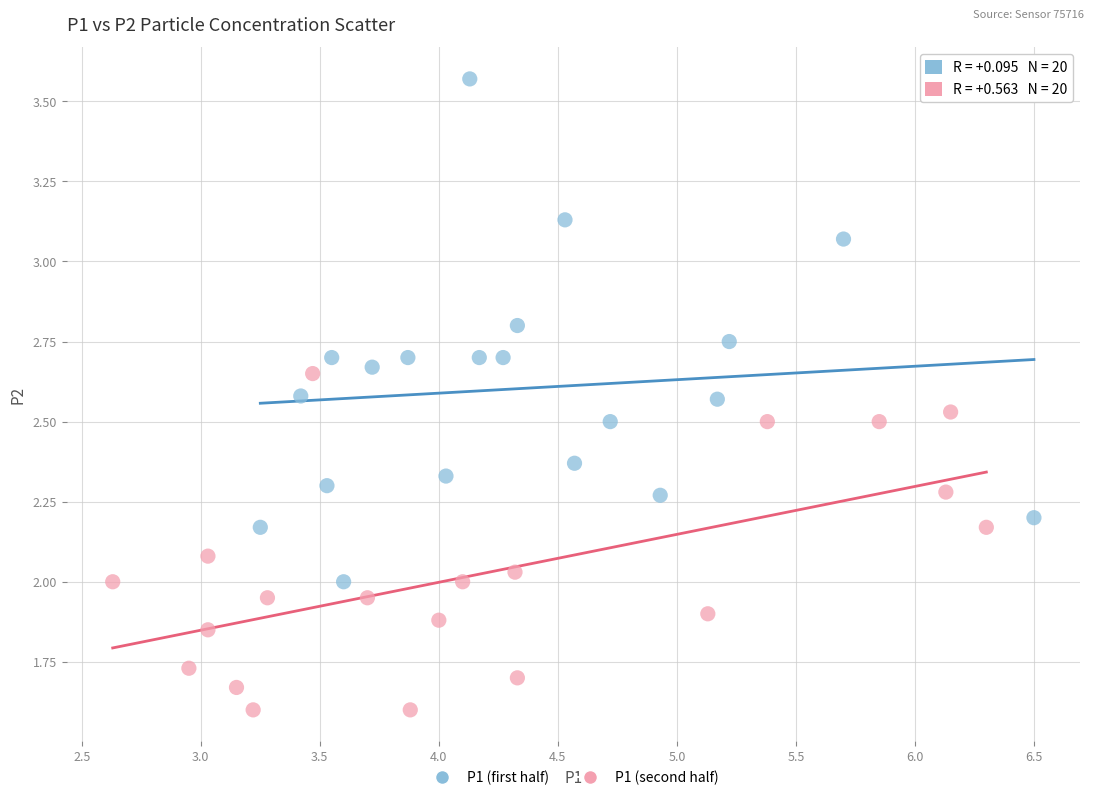

Which series contains the highest Y value?

P1 (first half)